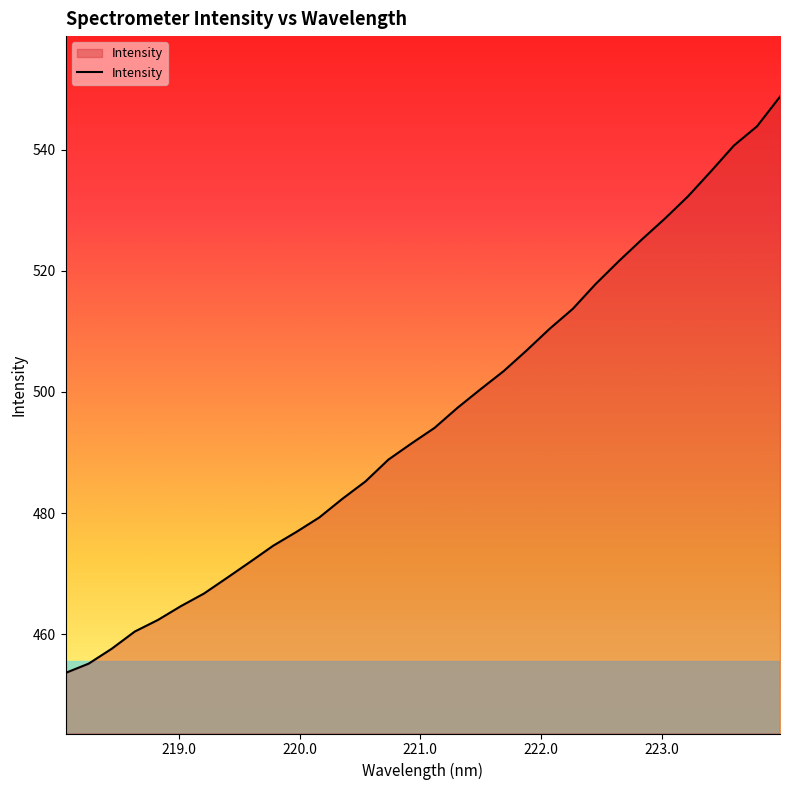

What is the difference between the maximum and minimum values?

95.1